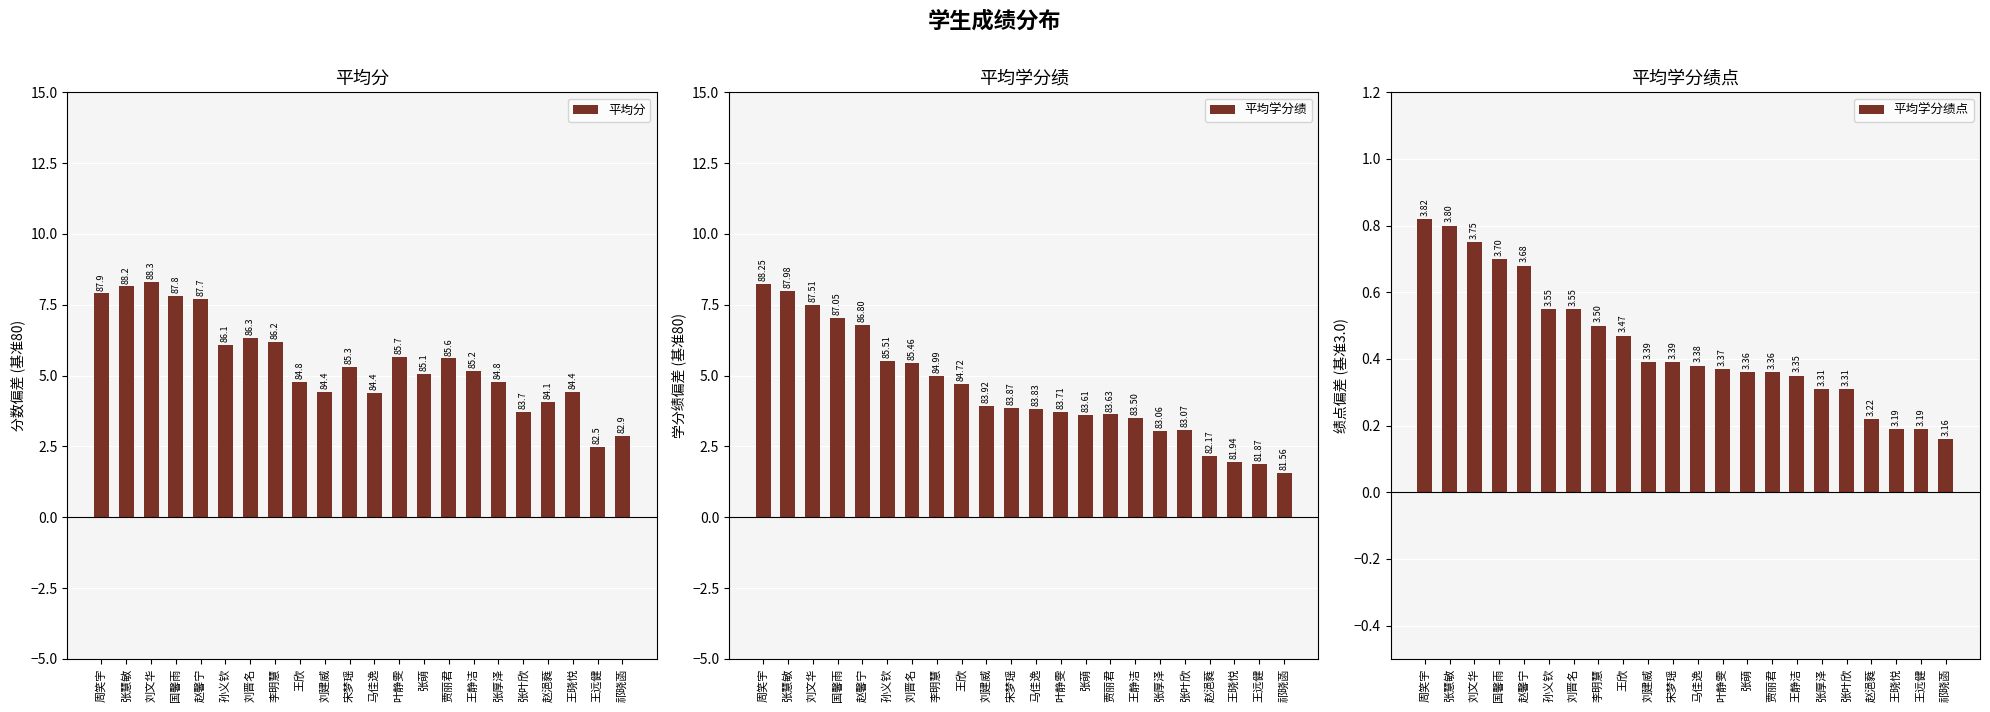

At which label does 平均学分绩 reach its minimum?

祁晓菡